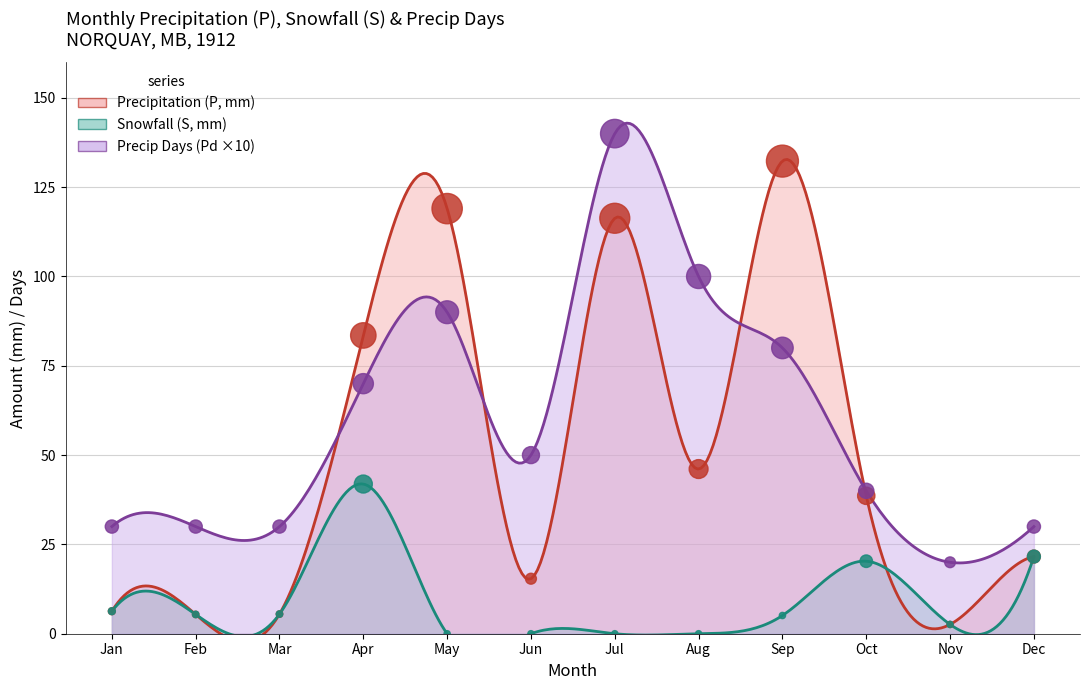

Which series contains the highest Y value?

Pd